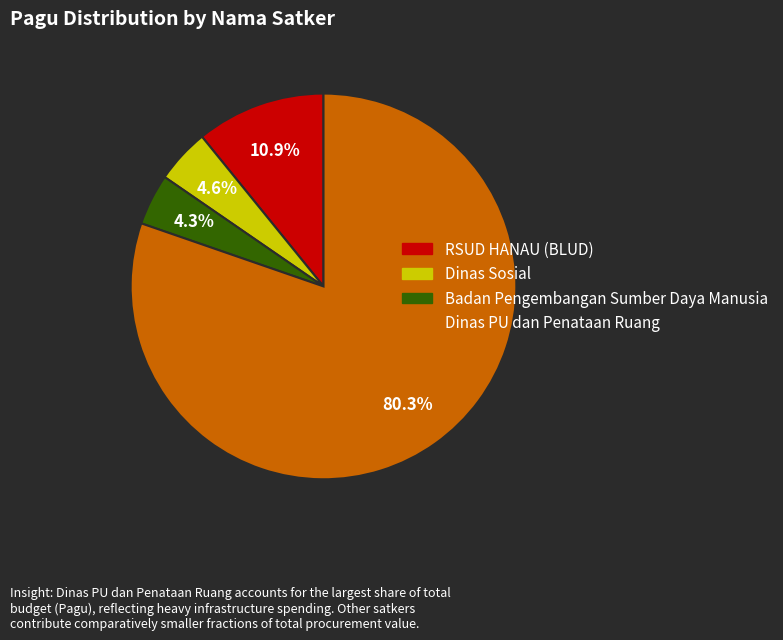

Do Badan Pengembangan Sumber Daya Manusia and Dinas Sosial together represent more than half of the pie?

No